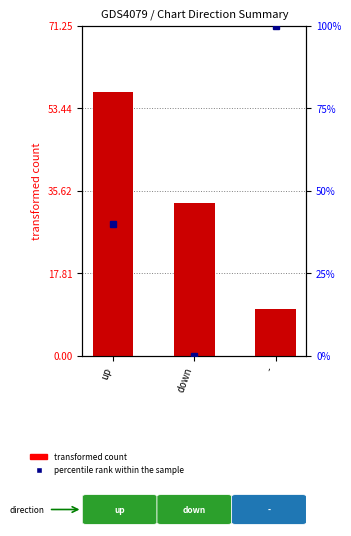

How many series are shown in this chart?

2